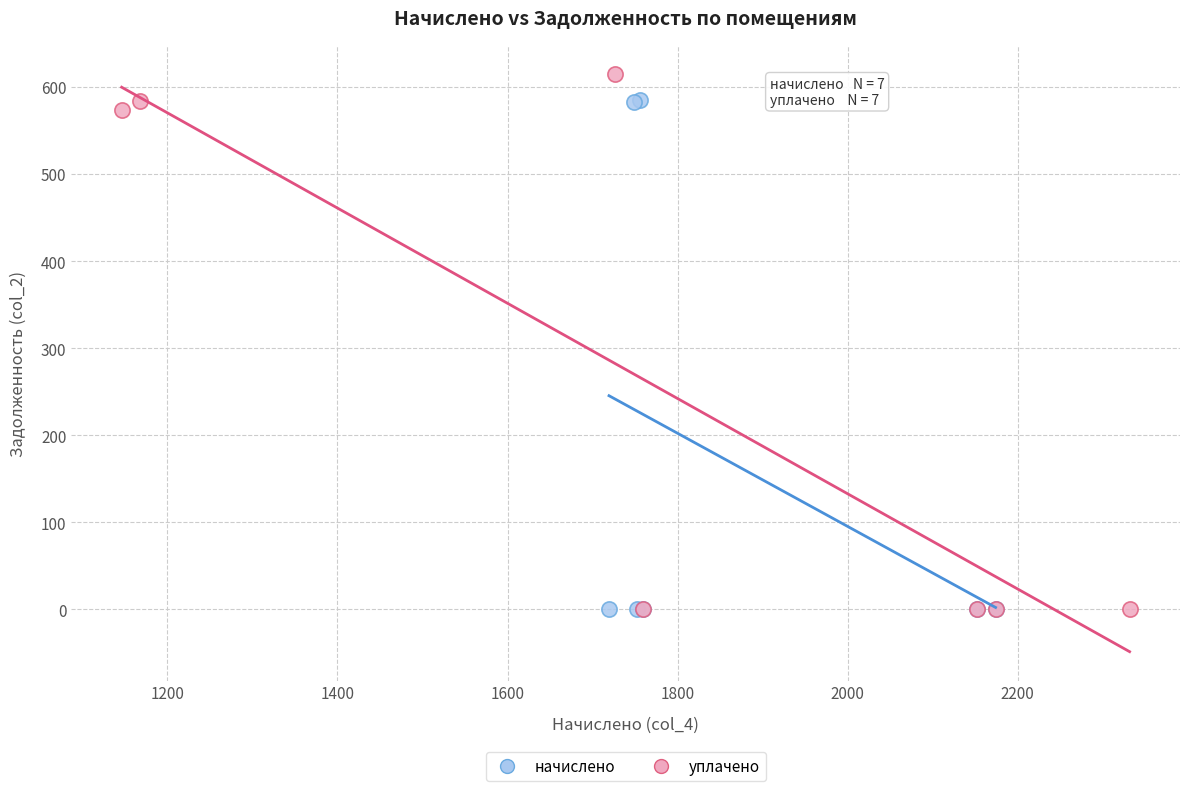

Which series has the widest spread of Y values?

уплачено